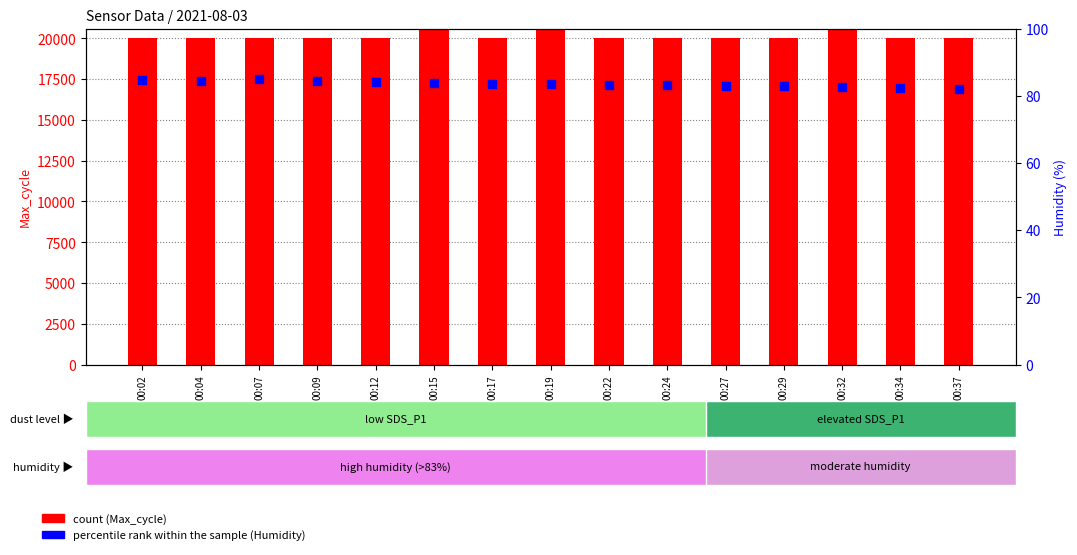

Is the value of count at 00:27 greater than the value of percentile rank within the sample at 00:37?

Yes